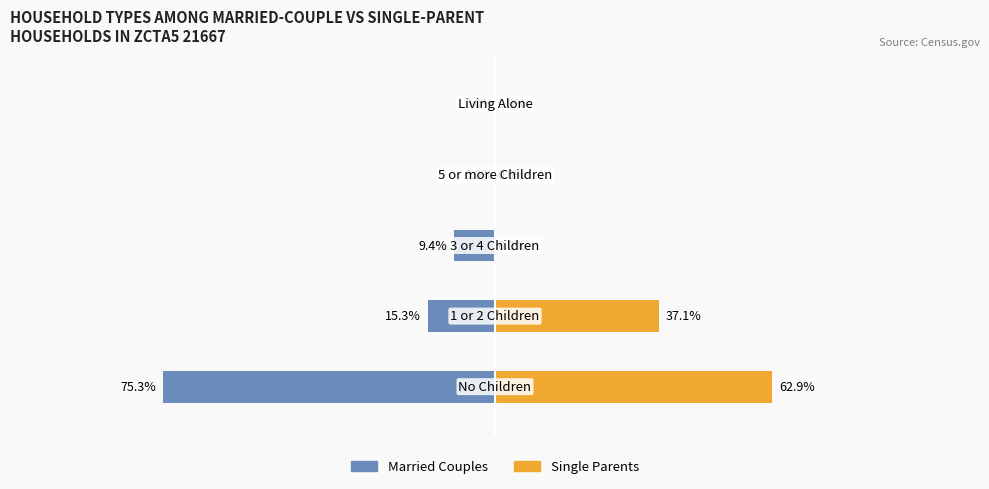

Which series has the largest range (max minus min)?

Married Couples